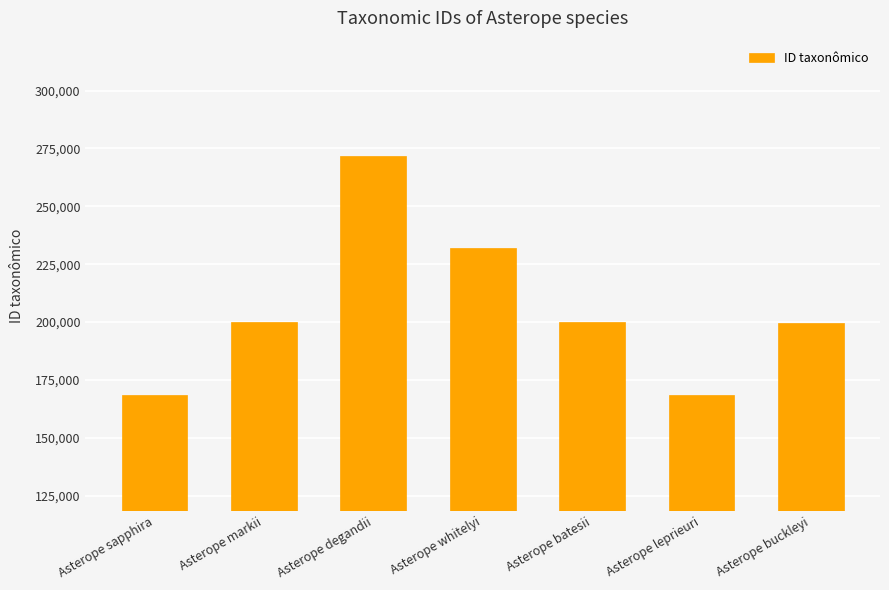

How many values are below 199800?

3